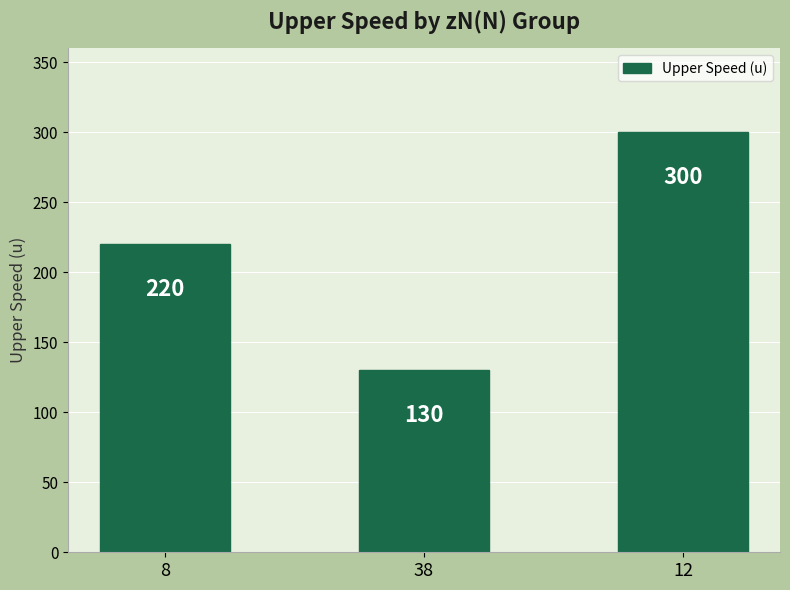

List the labels in order of value, smallest first.

38, 8, 12